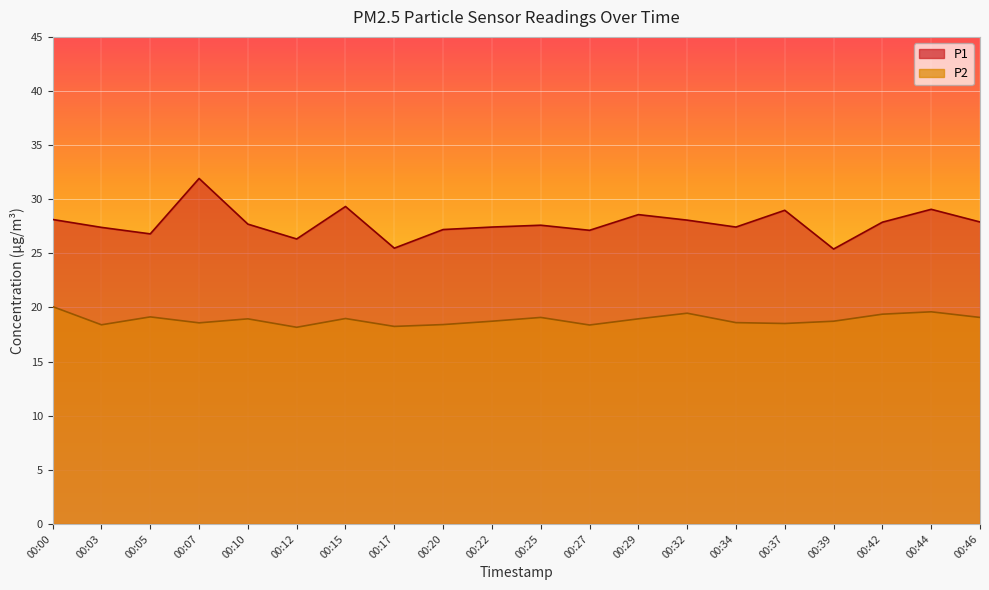

At which category is the sum across all series the highest?

00:07